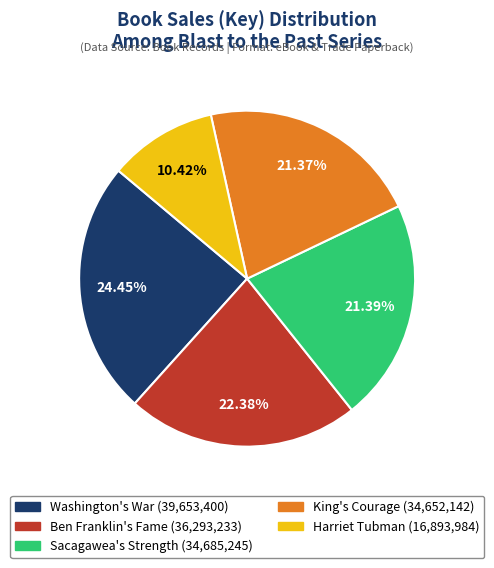

Is there a majority slice in this chart?

No